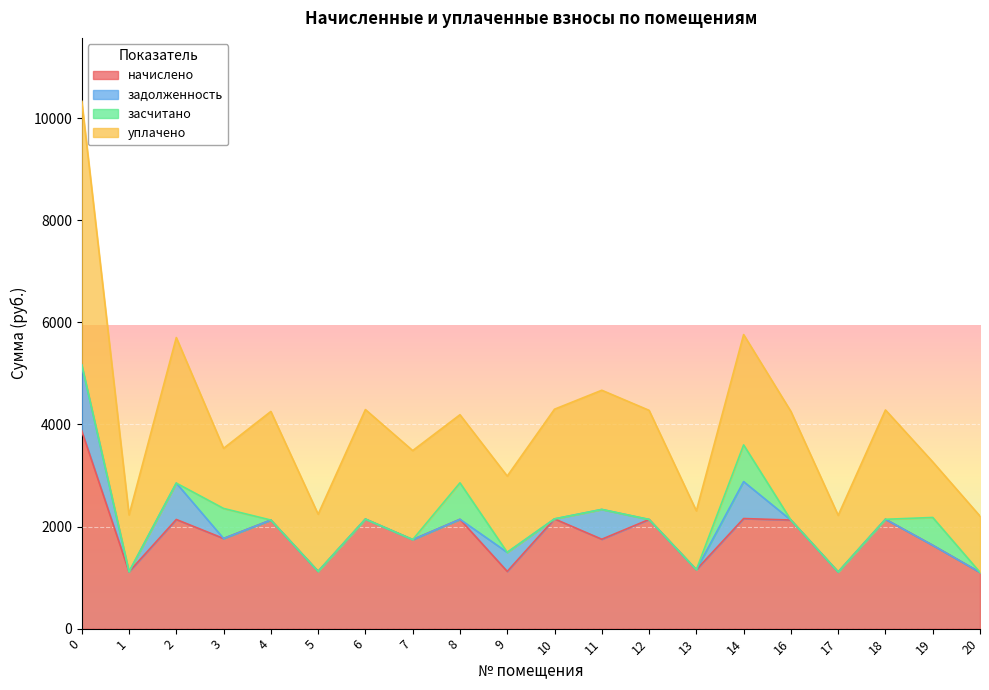

In уплачено, how many points are higher than both neighbors (excluding endpoints)?

6